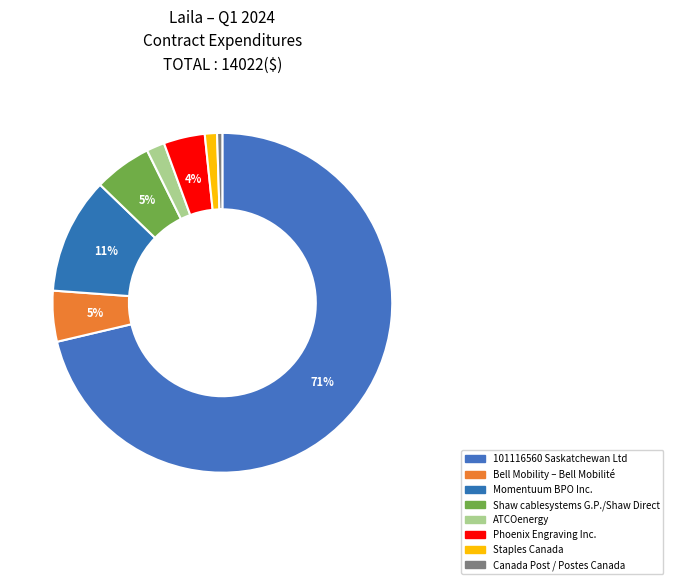

What is the majority slice?

101116560 Saskatchewan Ltd